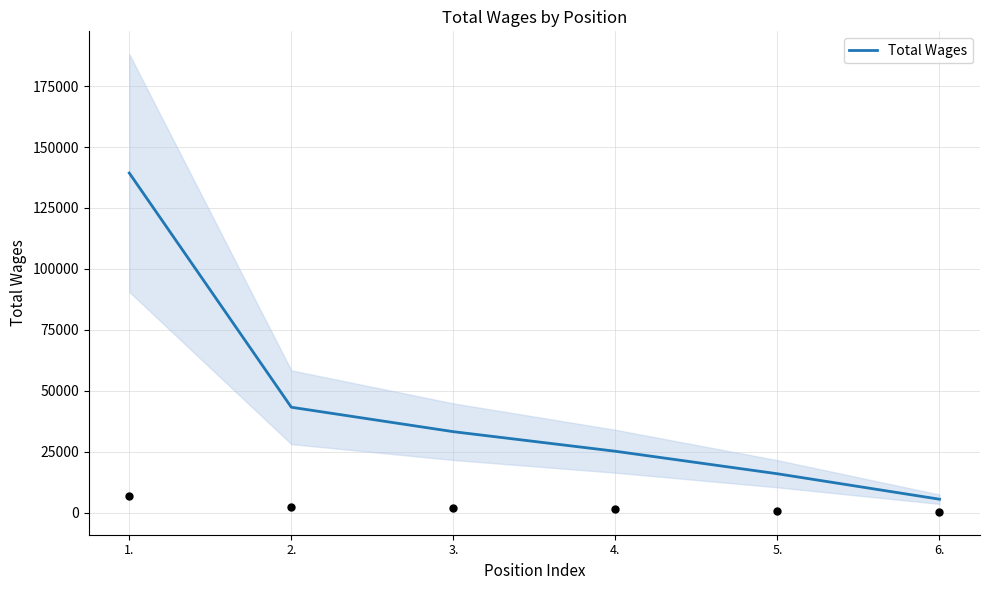

What is the change in value from 2. to 5.?

-27306